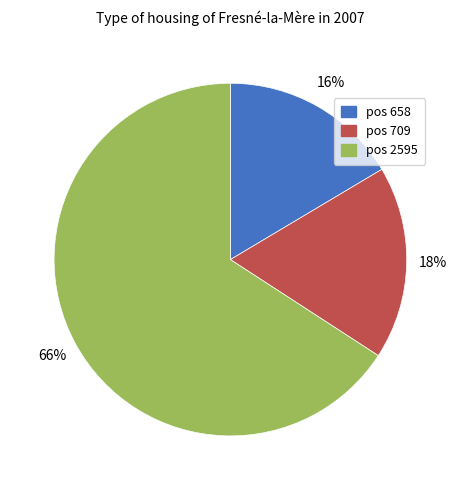

To the nearest percent, what is the average slice percentage?

33%